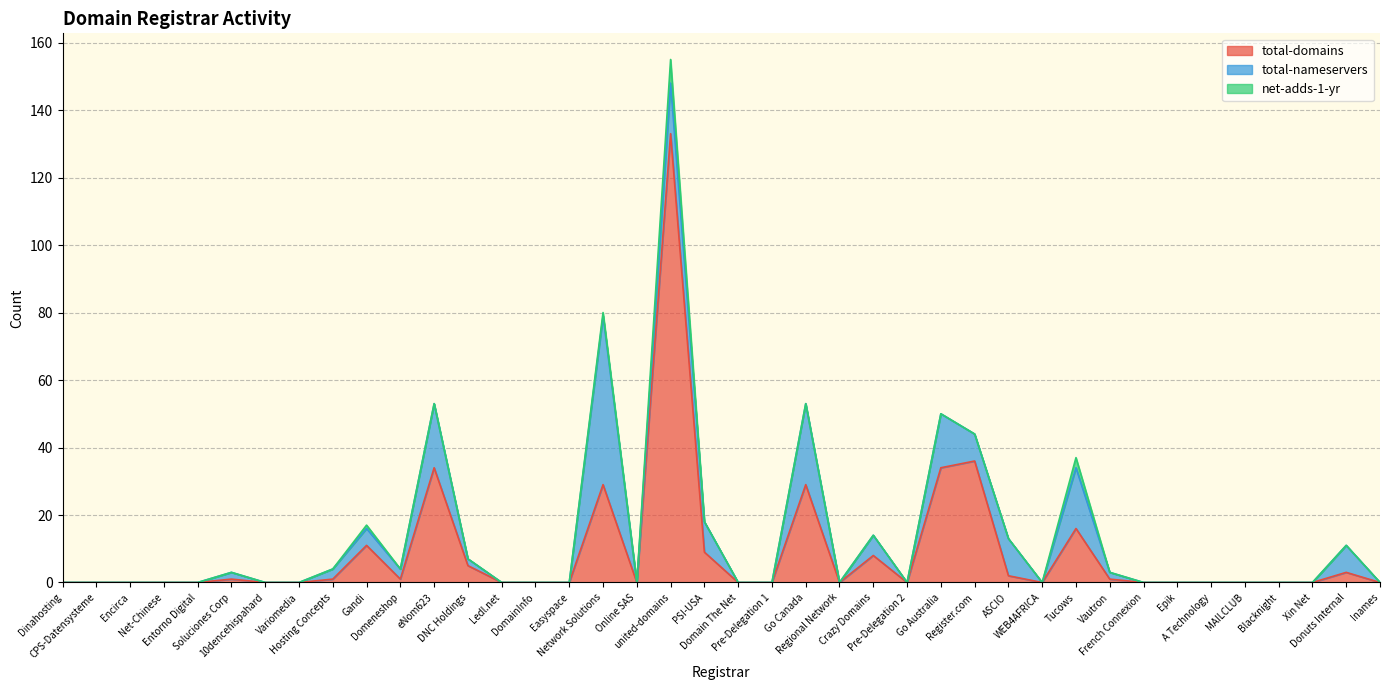

True or false: total-nameservers has a value of 0 at Domain The Net.

True